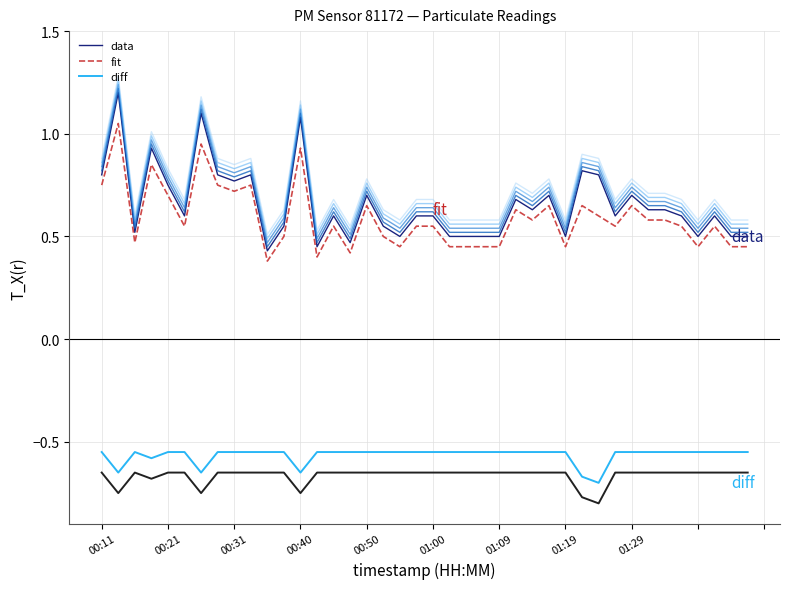

At how many categories does at least one series exceed 0?

40